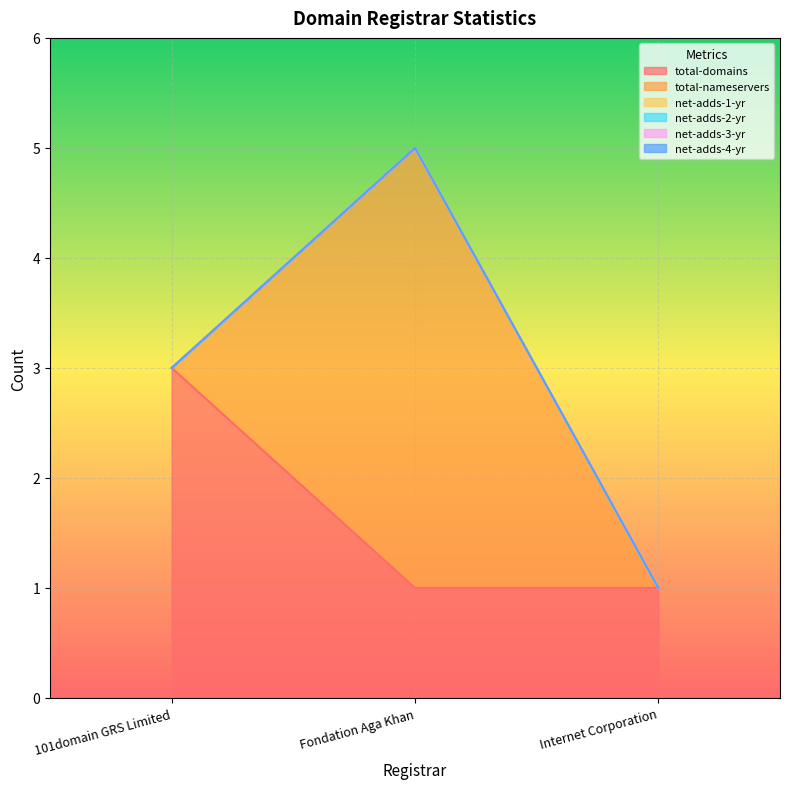

Rank the series by their maximum value, from highest to lowest.

total-nameservers, total-domains, net-adds-1-yr, net-adds-2-yr, net-adds-3-yr, net-adds-4-yr